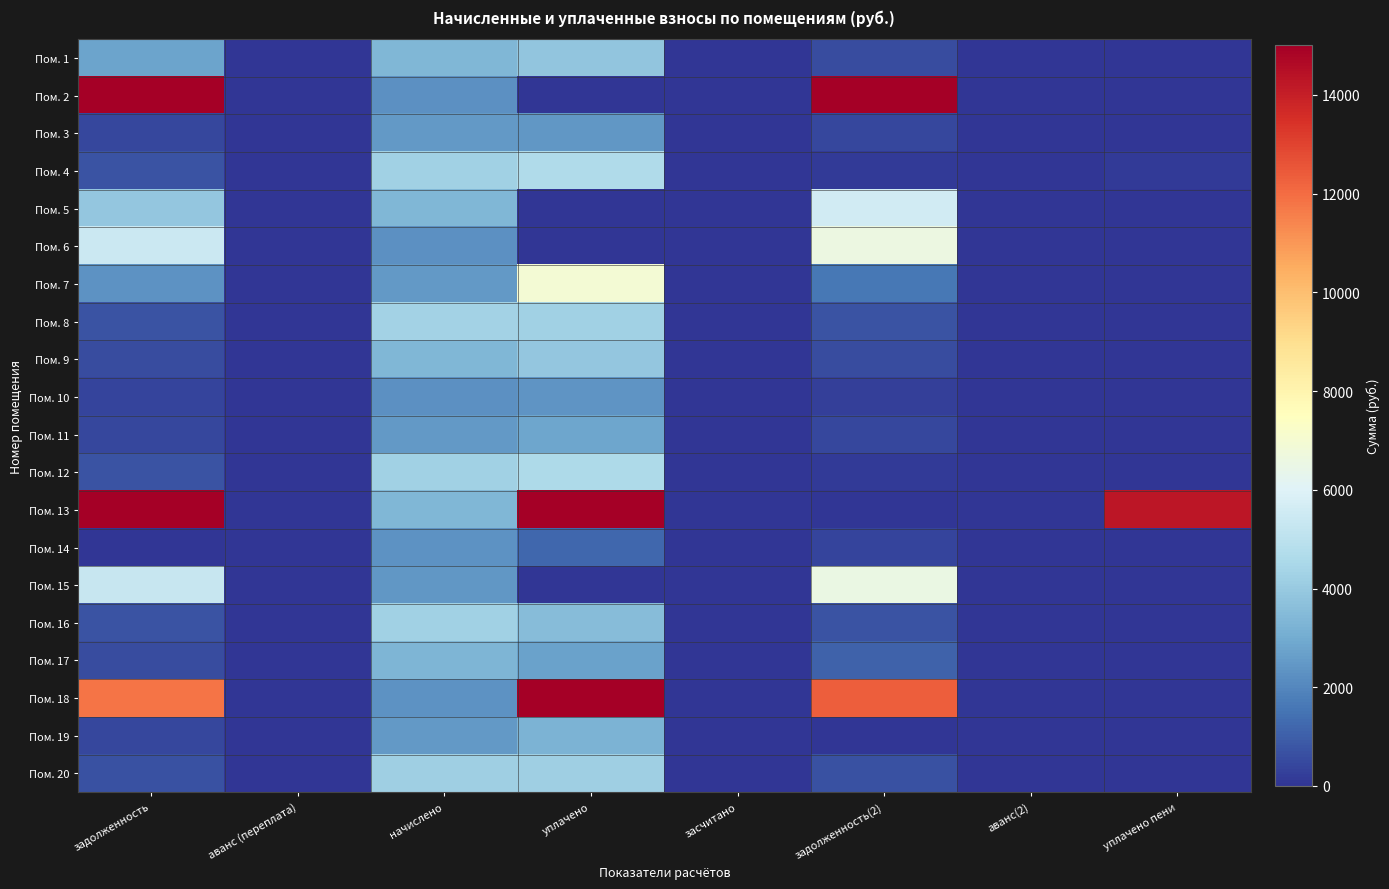

At how many categories does at least one series exceed 13021?

4